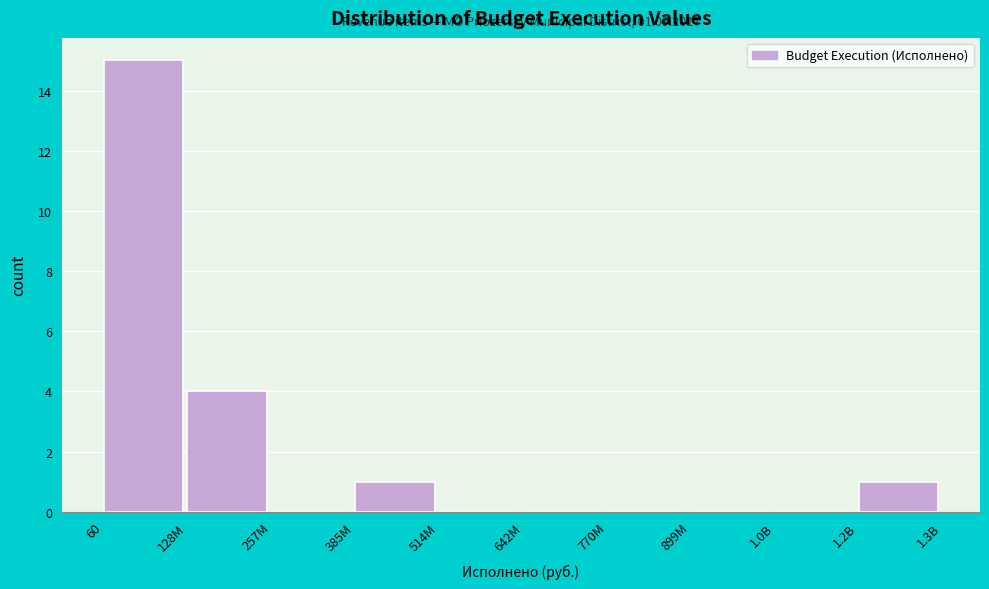

Reading left to right, transcribe all the data shown in this chart.

60=15	128M=4	257M=0	385M=1	514M=0	642M=0	770M=0	899M=0	1.0B=0	1.2B=1